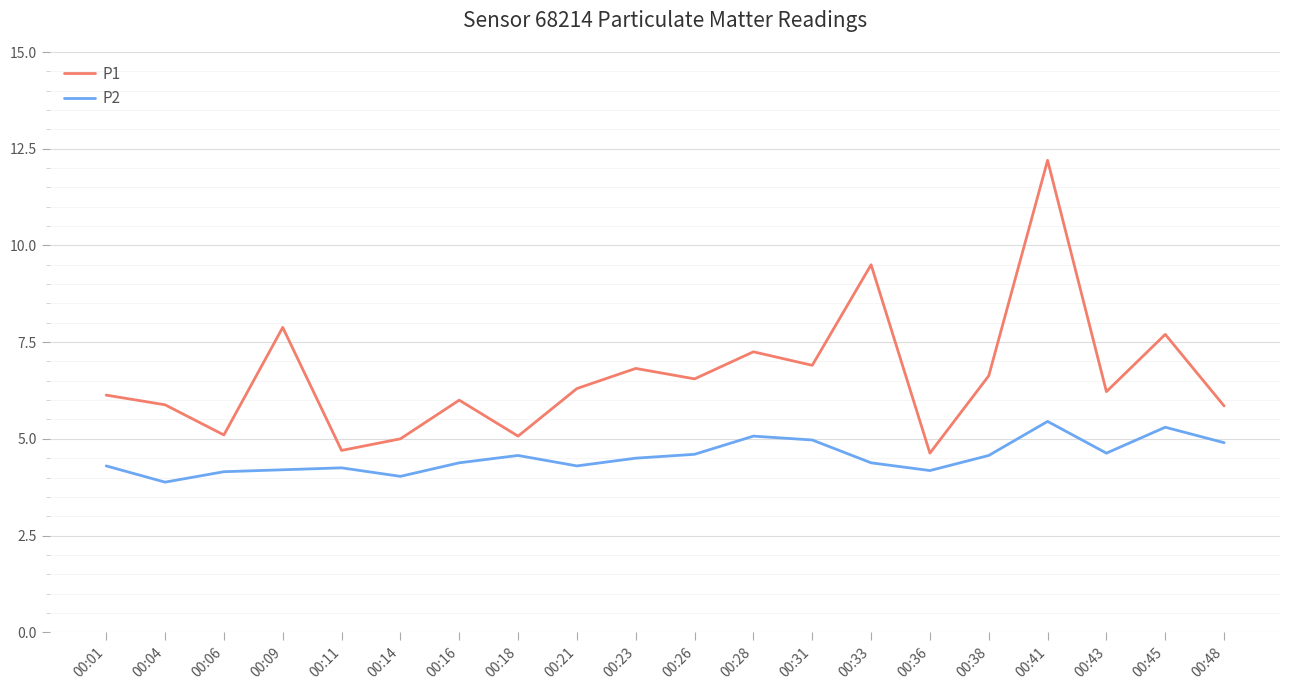

Is it true that P2 equals 7.0 at 00:31?

False